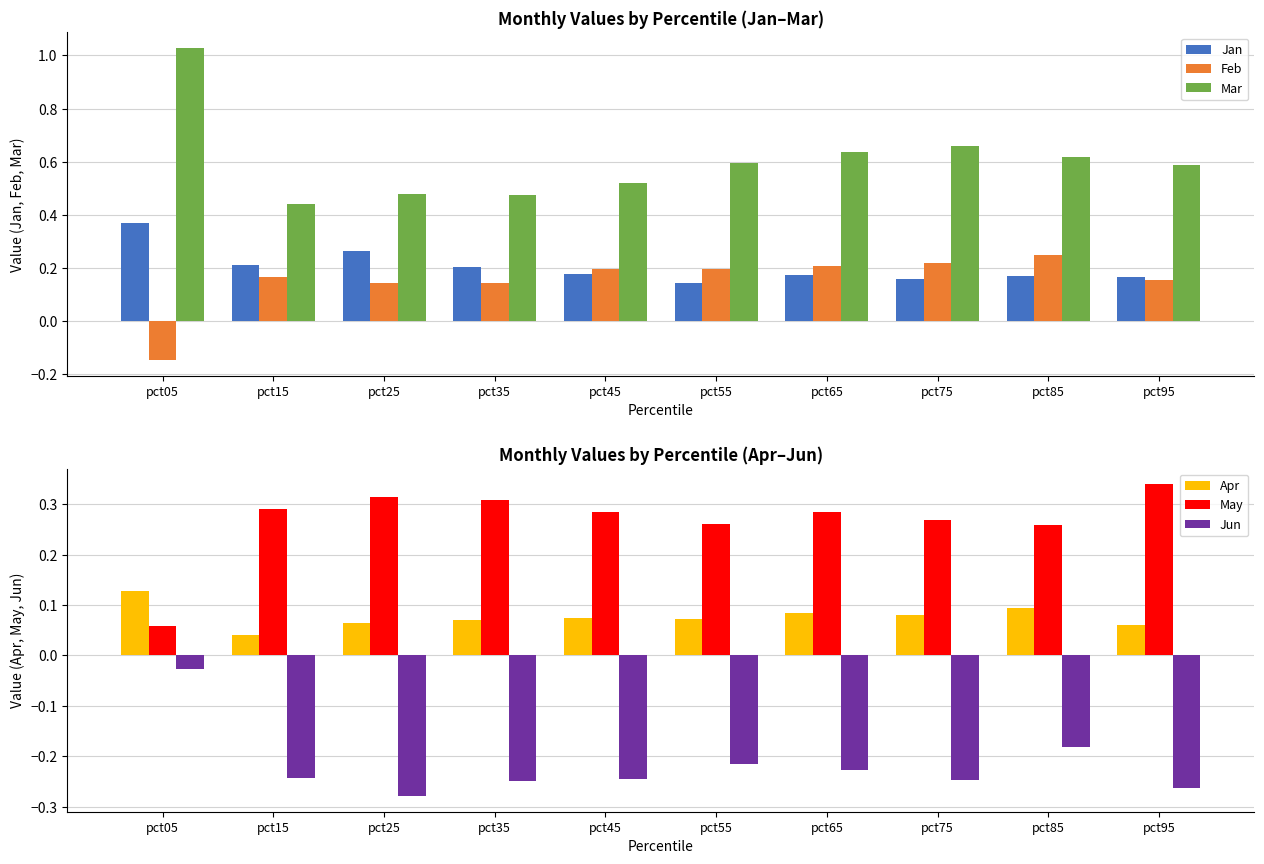

Is the value of May at pct75 greater than the value of Mar at pct05?

No